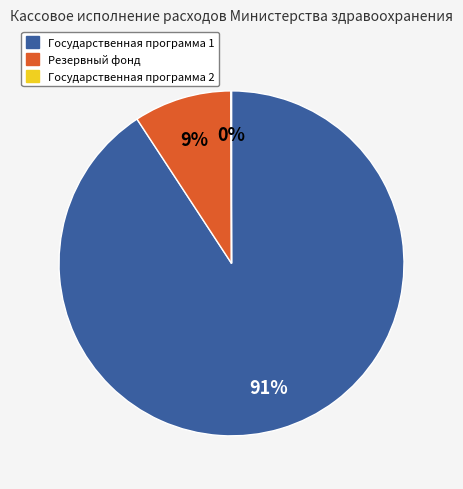

Is it true that Резервный фонд is 9% of the pie?

True